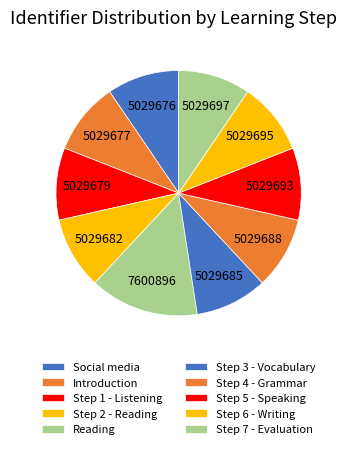

To the nearest percent, what is the combined percentage of Step 2 - Reading and Step 1 - Listening?

19%